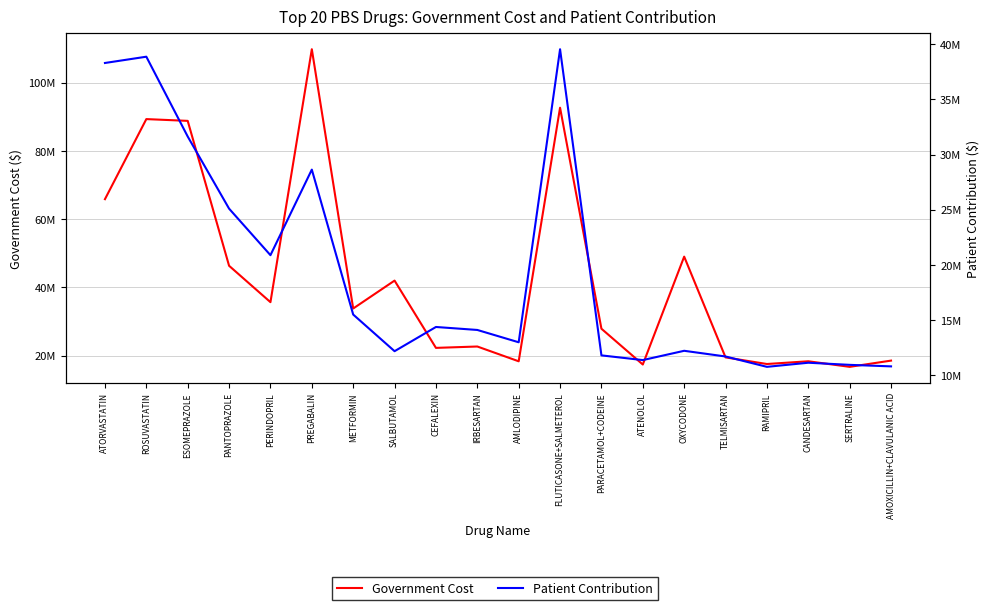

What is the label of the 12th point from the right?

CEFALEXIN